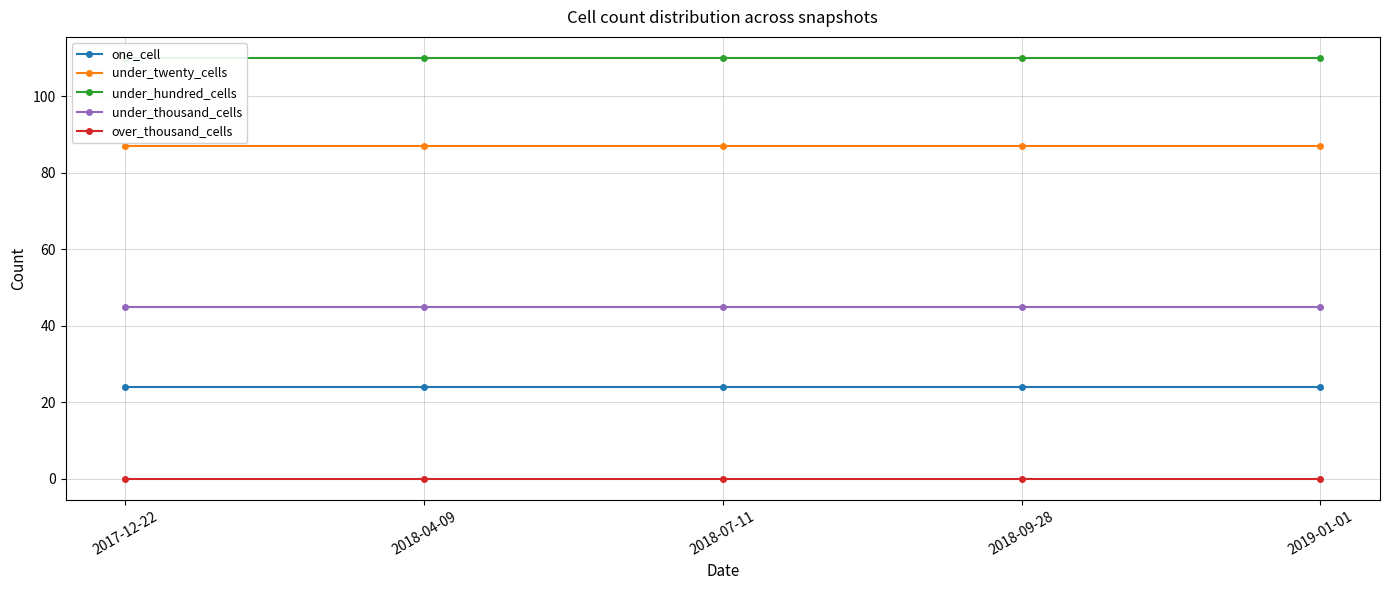

At which category is the sum across all series the highest?

2017-12-22